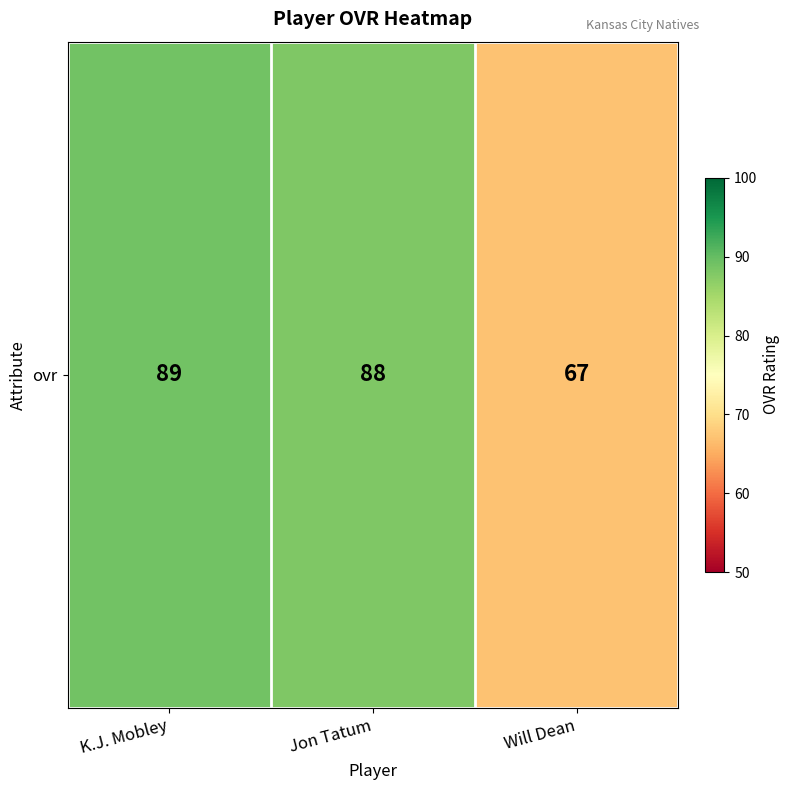

Which category has the lowest value across all series?

Will Dean